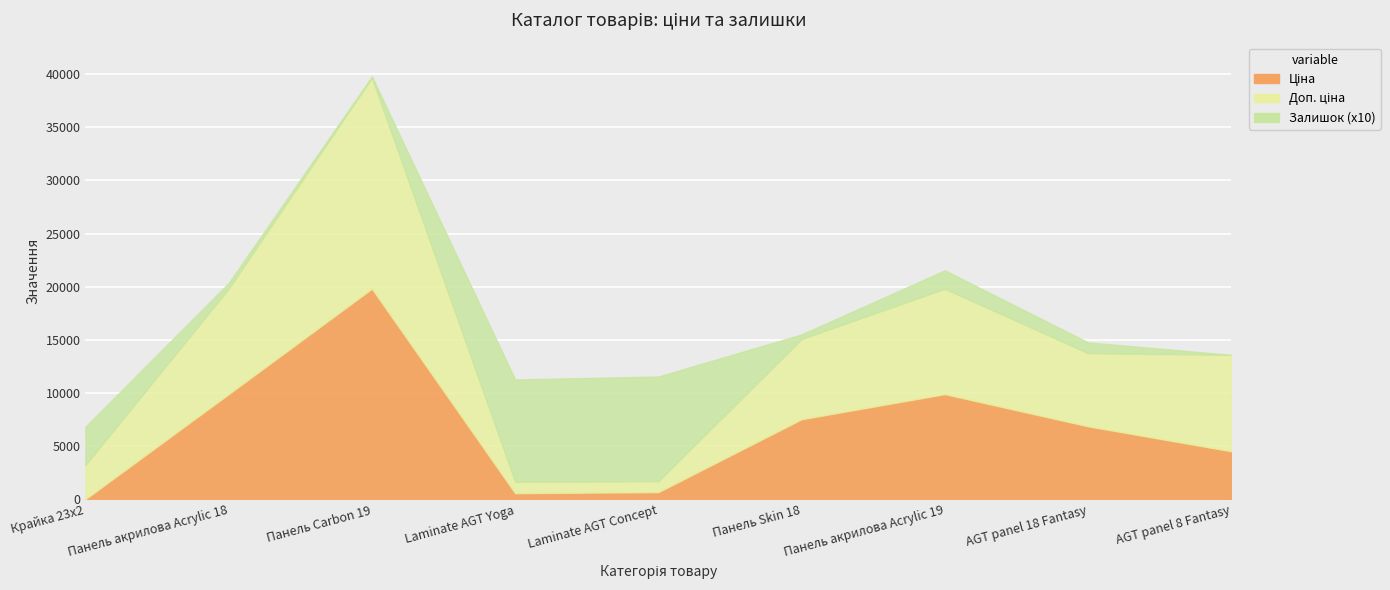

Where does the Доп. ціна series first go above 13758?

Панель акрилова Acrylic 18